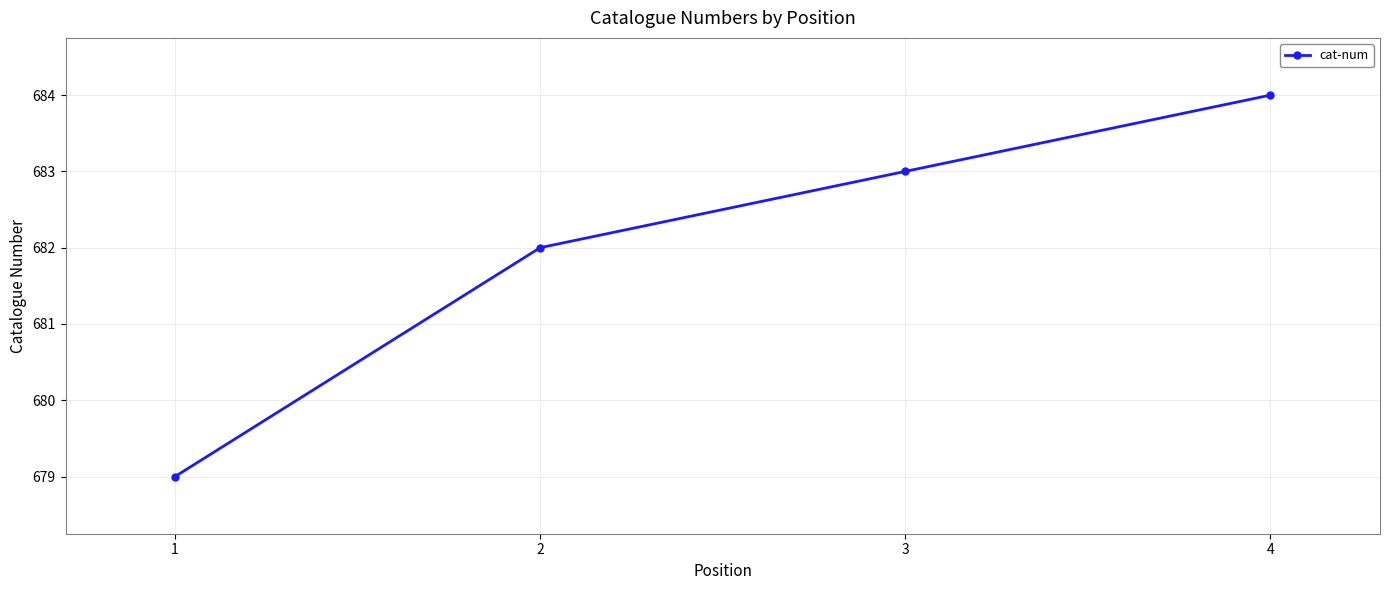

Reading left to right, transcribe all the data shown in this chart.

679	682	683	684